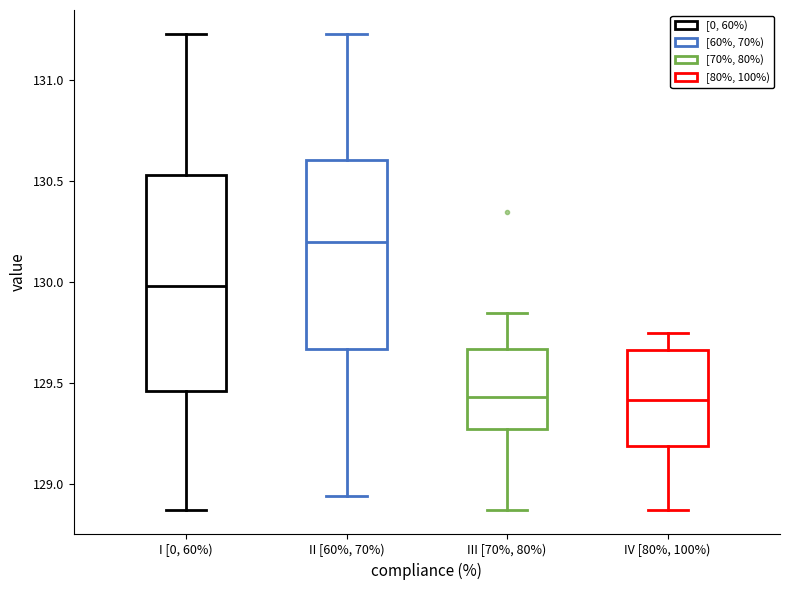

Reading left to right, read every box against the y-axis: the position of its median line, the range the box covers, and the ends of its whiskers. The values are not printed on the chart, so give them approximately, as read against the axis.

I [0, 60%): median 130.00, box 129.45 to 130.55, whiskers 128.85 to 131.25
II [60%, 70%): median 130.20, box 129.65 to 130.60, whiskers 128.95 to 131.25
III [70%, 80%): median 129.45, box 129.30 to 129.65, whiskers 128.85 to 129.85
IV [80%, 100%): median 129.40, box 129.20 to 129.65, whiskers 128.85 to 129.75